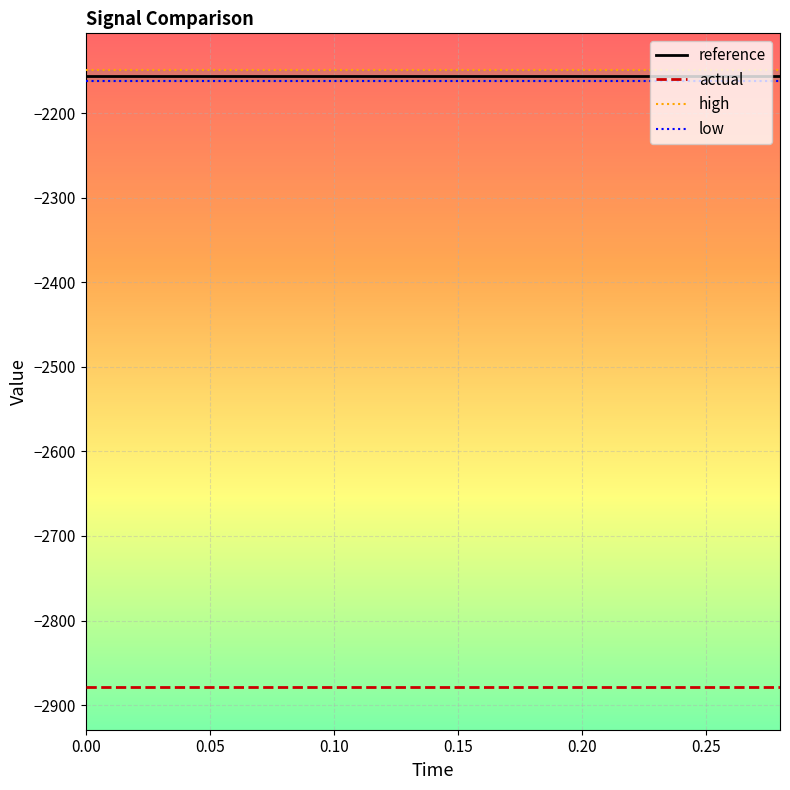

True or false: actual and reference cross at least once.

False